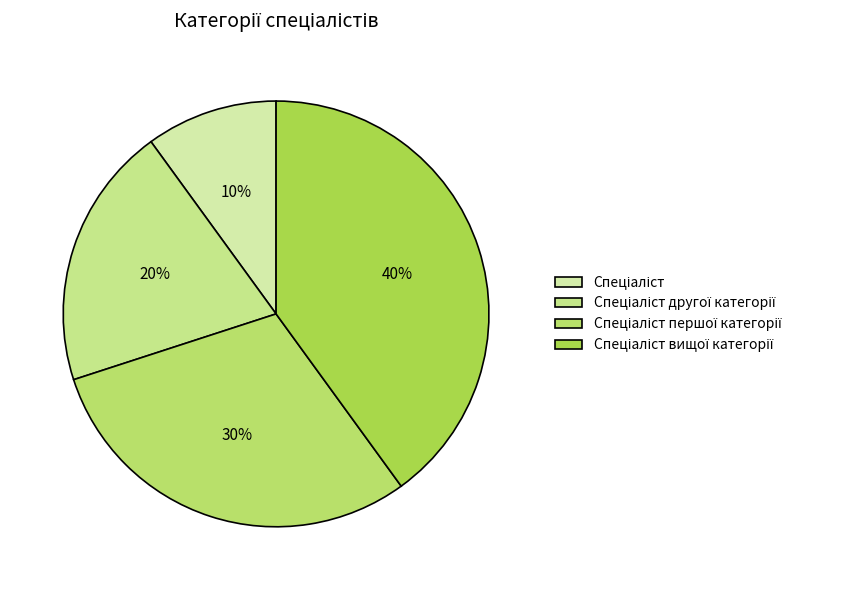

Is it true that Спеціаліст вищої категорії is 40% of the pie?

True